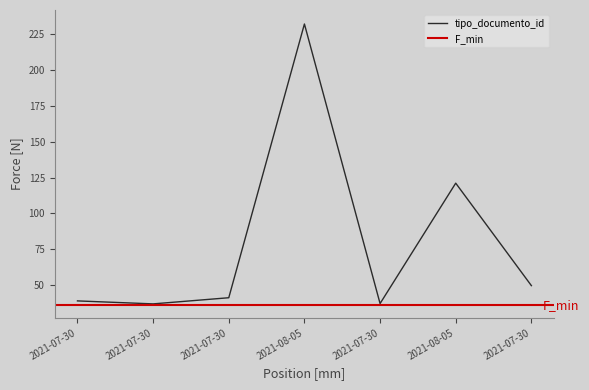

Where is the data nearest to the value 134?

2021-08-05